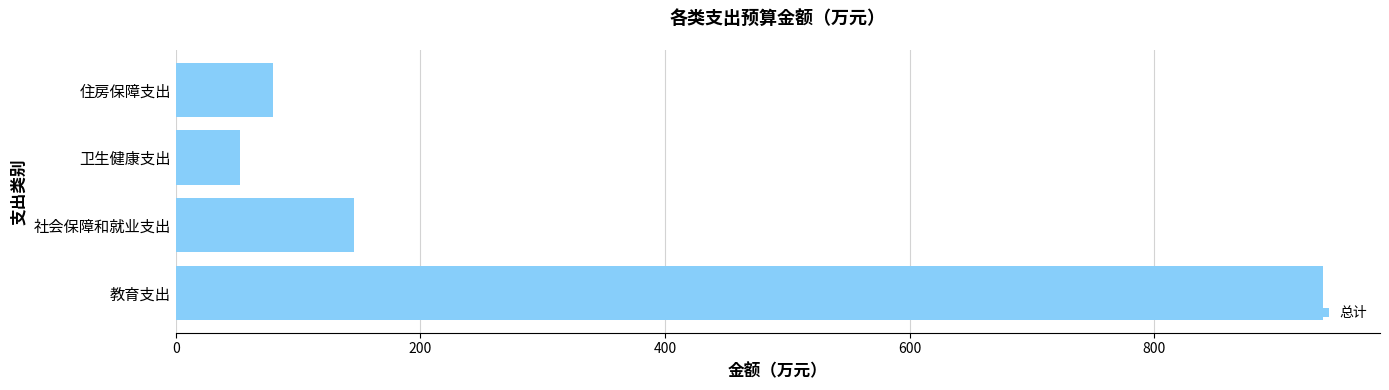

What is the greatest value displayed?

937.6